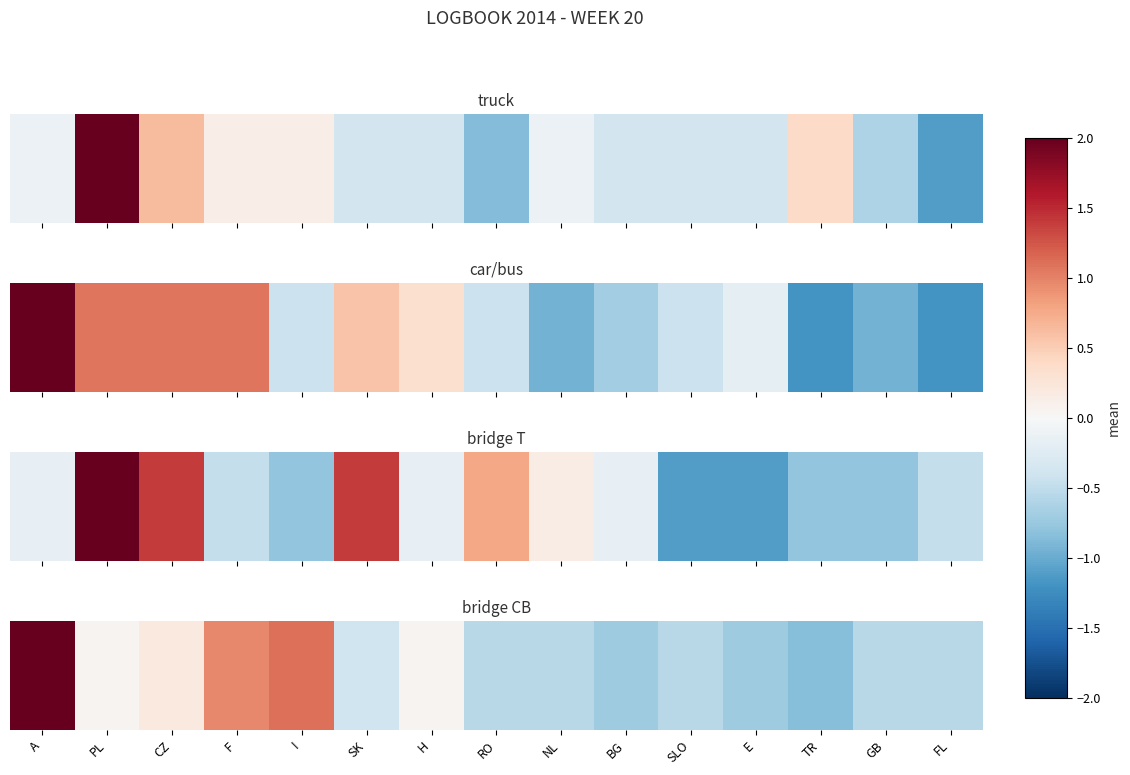

What is the minimum value shown in the chart?

-0.9